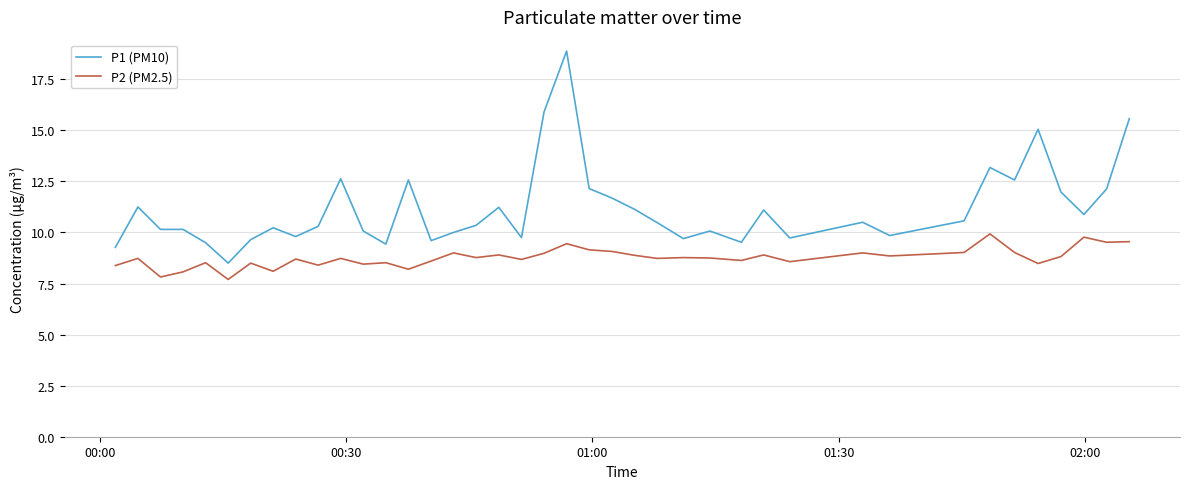

What is the highest value of the P1 (PM10) series?

18.9